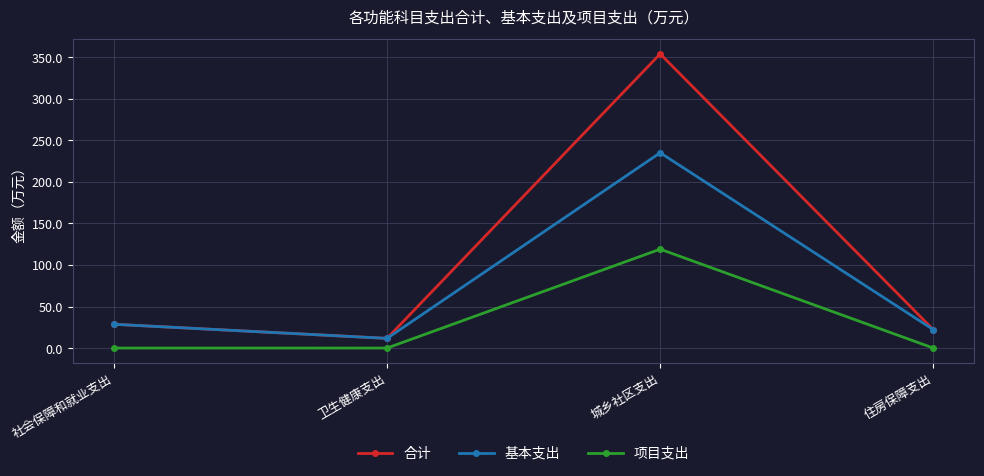

True or false: 合计 and 项目支出 intersect in this chart.

False